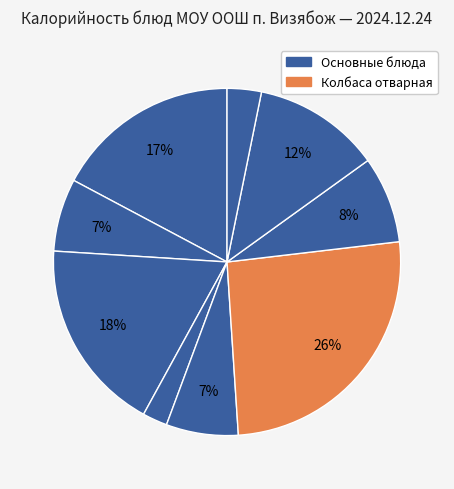

Is there a majority slice in this chart?

No